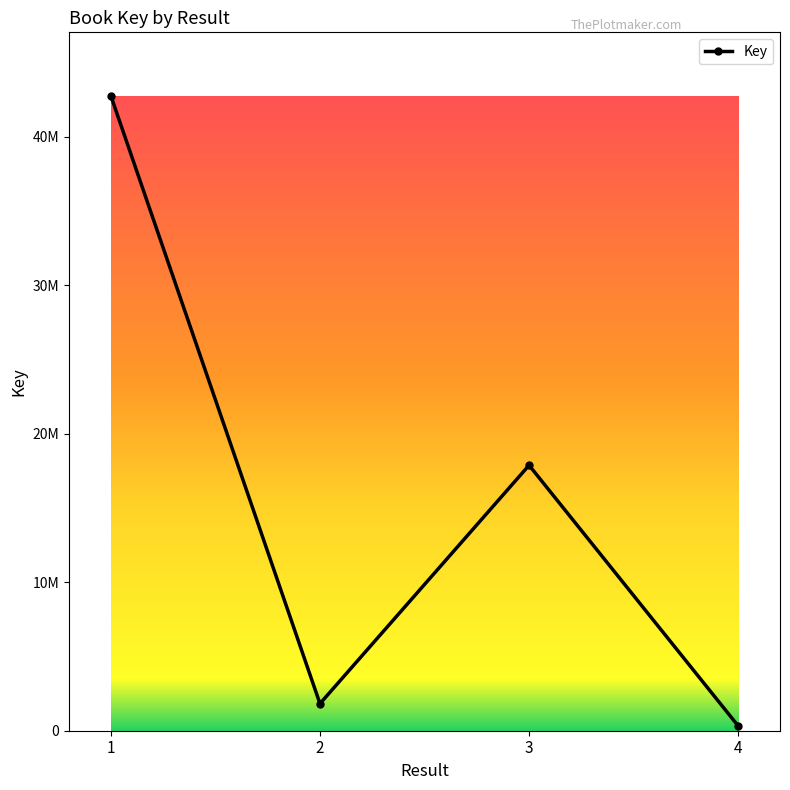

Is this an area chart (filled region under the line)?

No